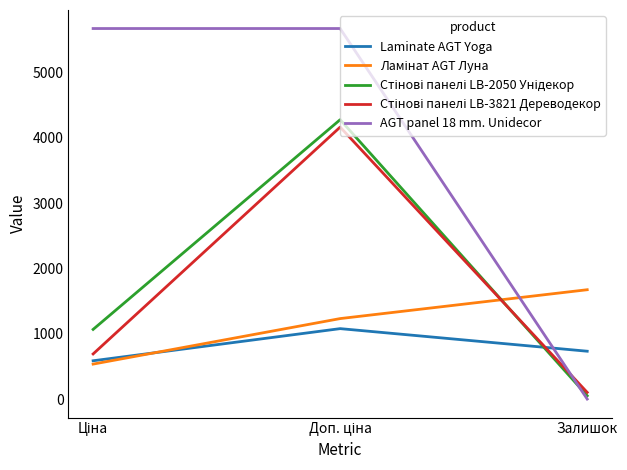

Which series has the largest total across all categories?

AGT panel 18 mm. Unidecor